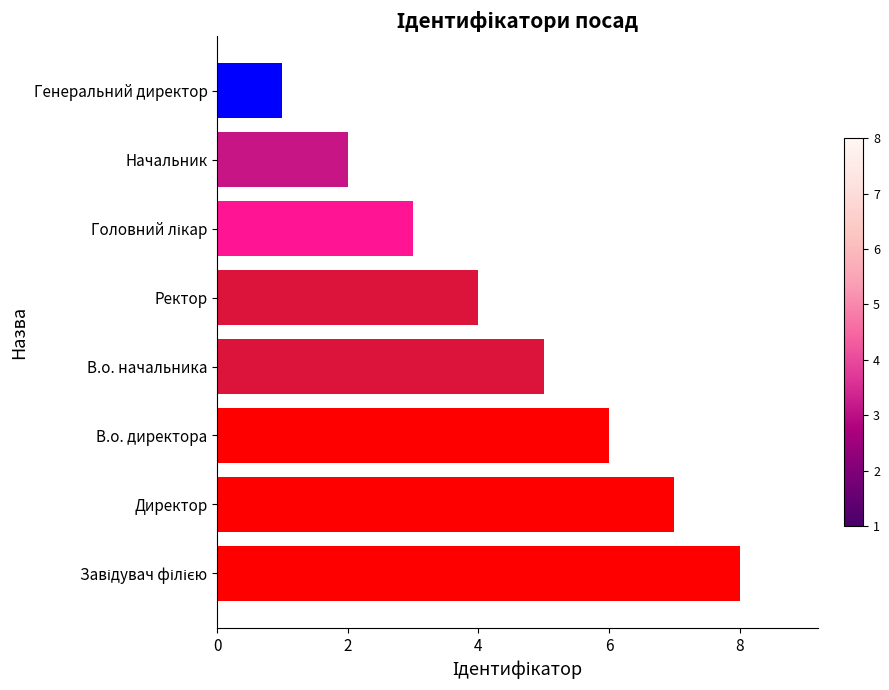

Is it true that the value at В.о. начальника is 2?

False